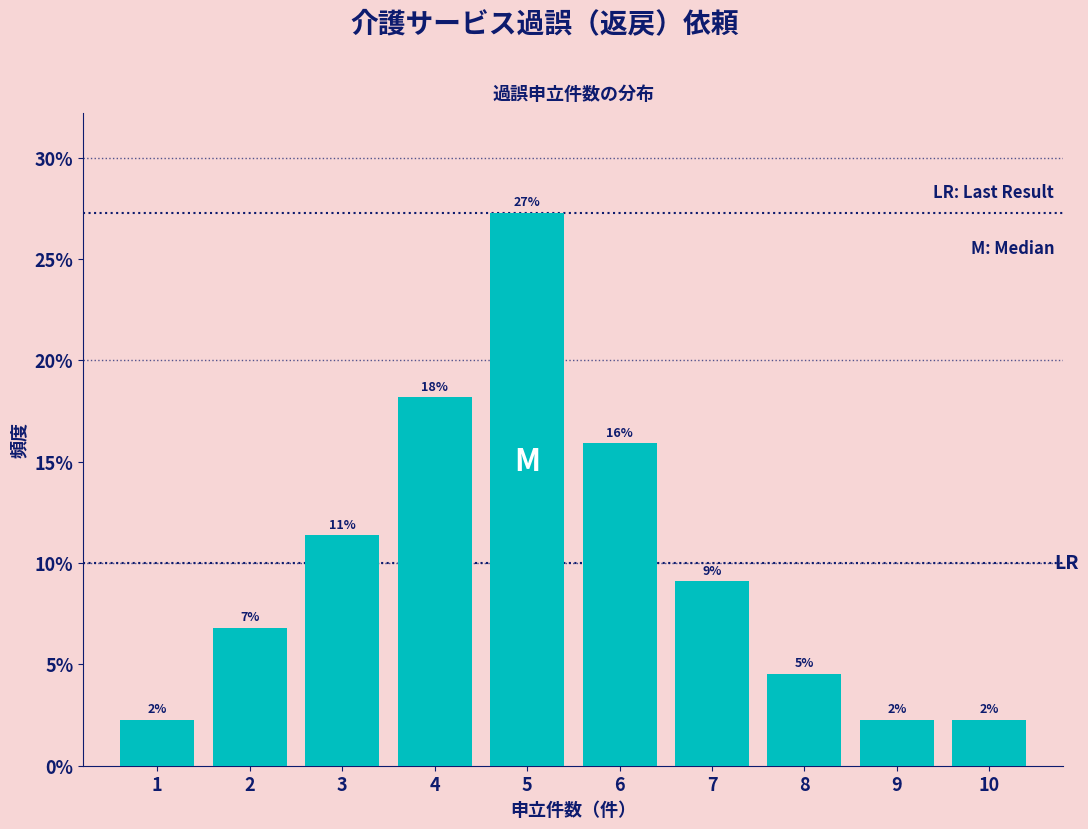

Are the bars horizontal?

No